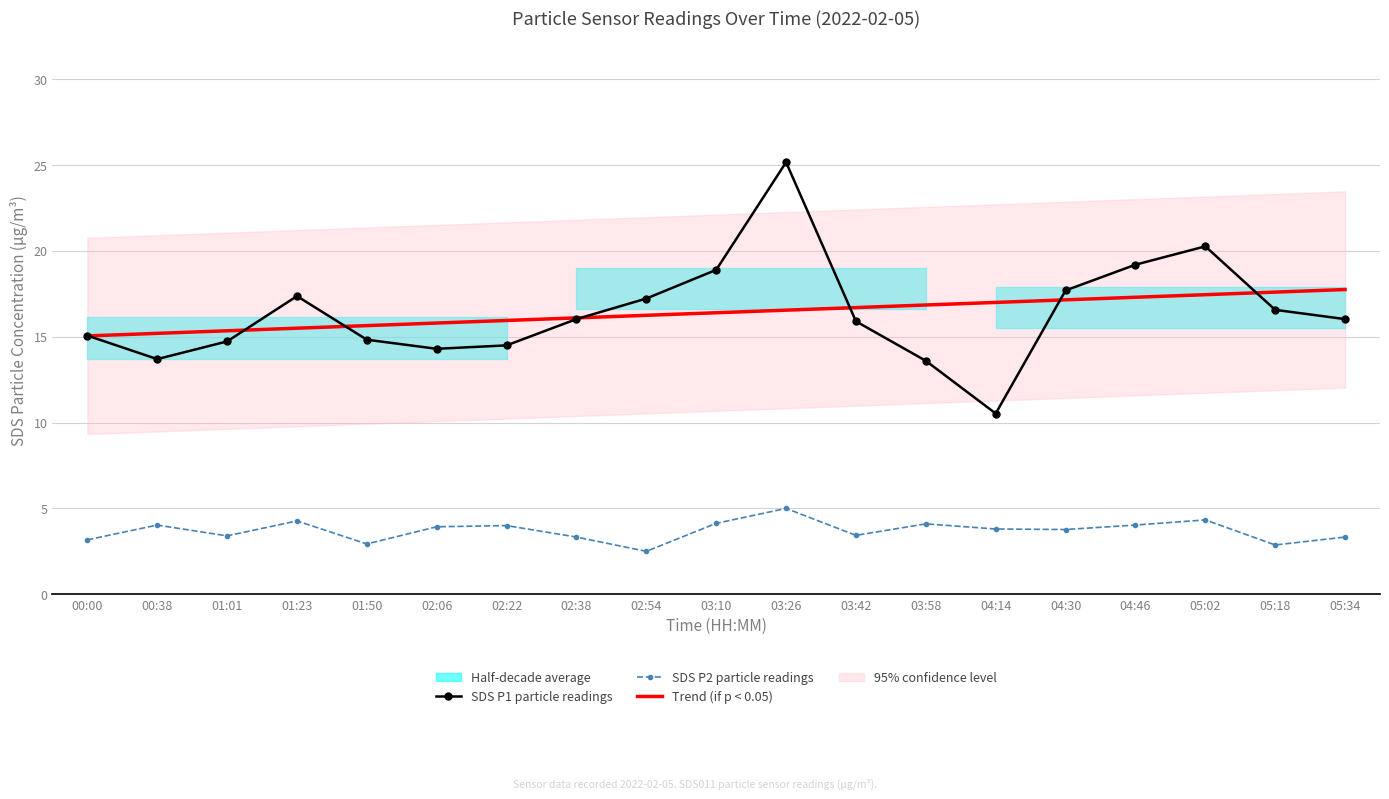

How many values in the SDS P1 particle readings series exceed 16?

10